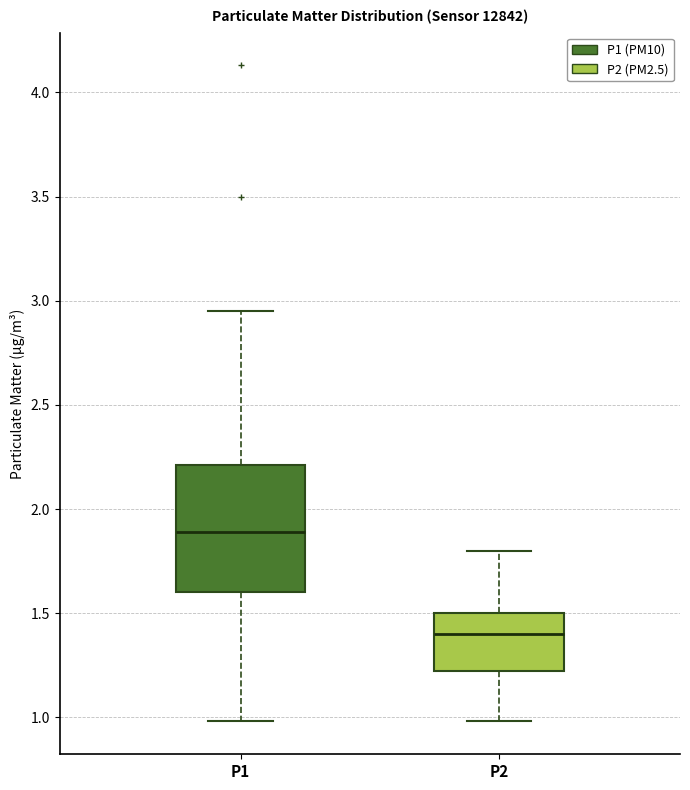

Which box's median line is the lowest?

P2